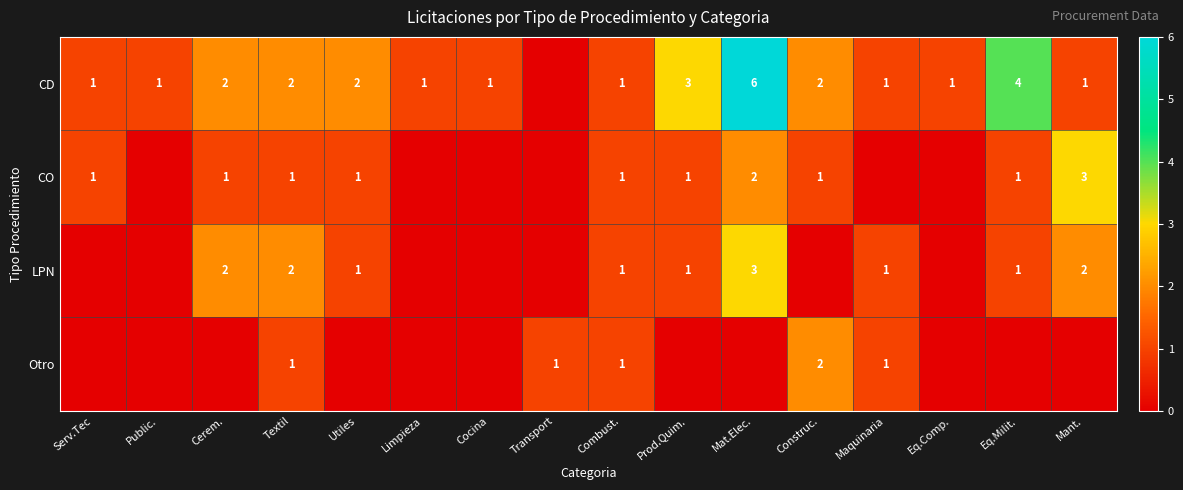

The CO series shows 1 at Construc.. True or false?

True